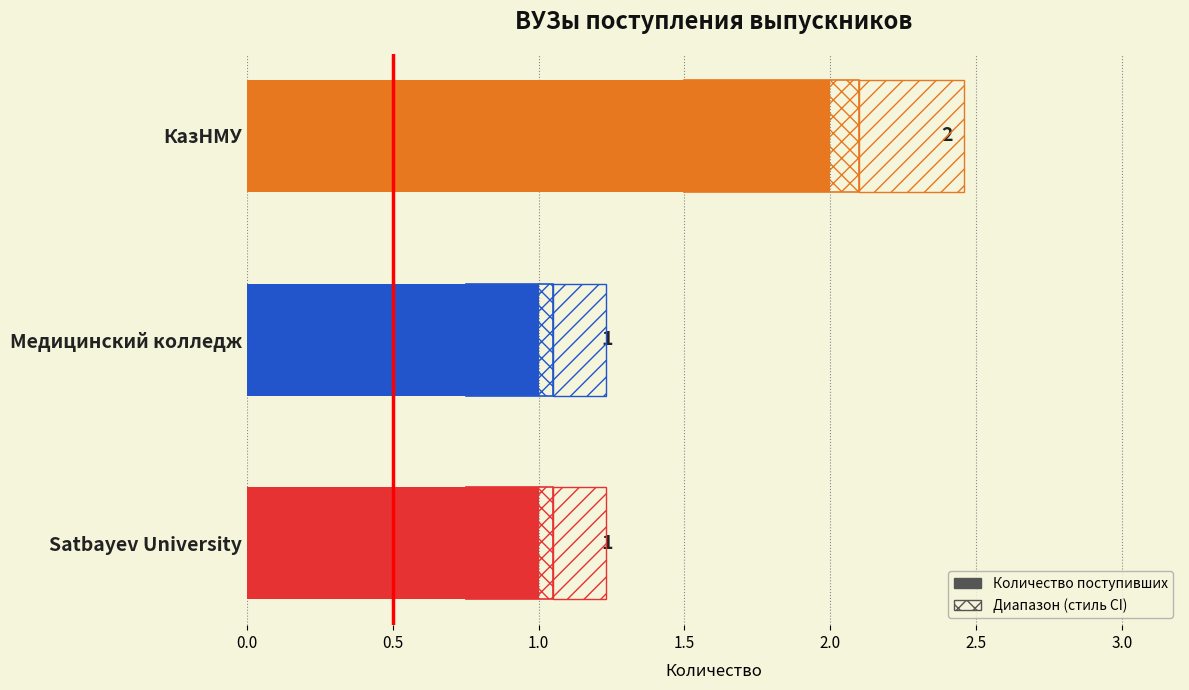

The value at КазНМУ is 0. True or false?

False